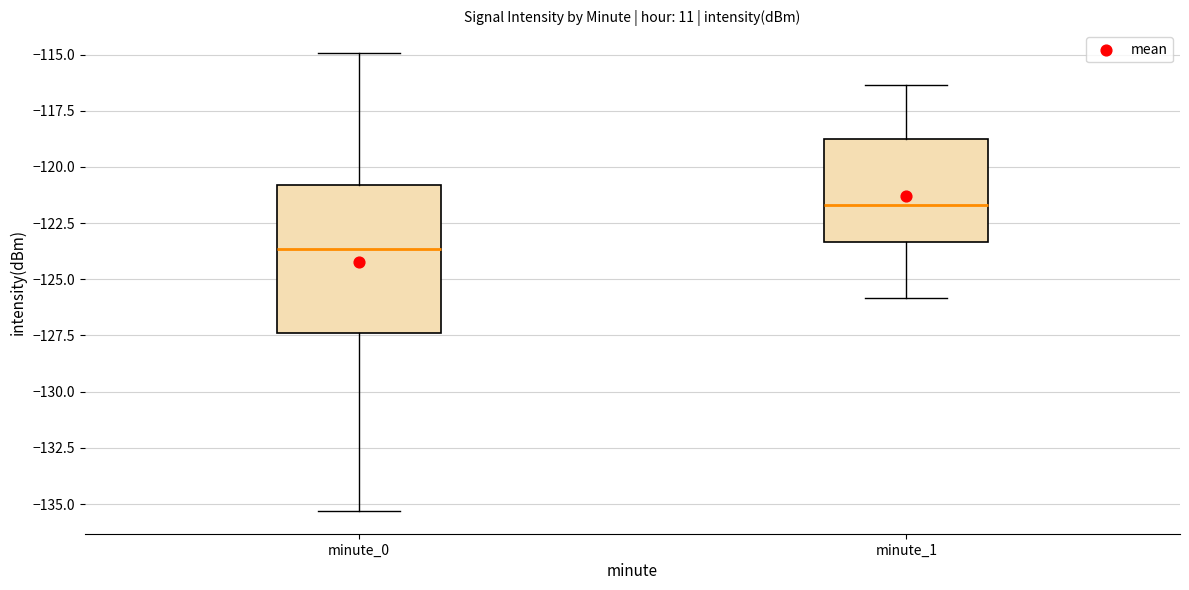

Reading left to right, read every box against the y-axis: the position of its median line, the range the box covers, and the ends of its whiskers. The values are not printed on the chart, so give them approximately, as read against the axis.

minute_0: median -123.5, box -127.5 to -121.0, whiskers -135.5 to -115.0
minute_1: median -121.5, box -123.5 to -119.0, whiskers -126.0 to -116.5